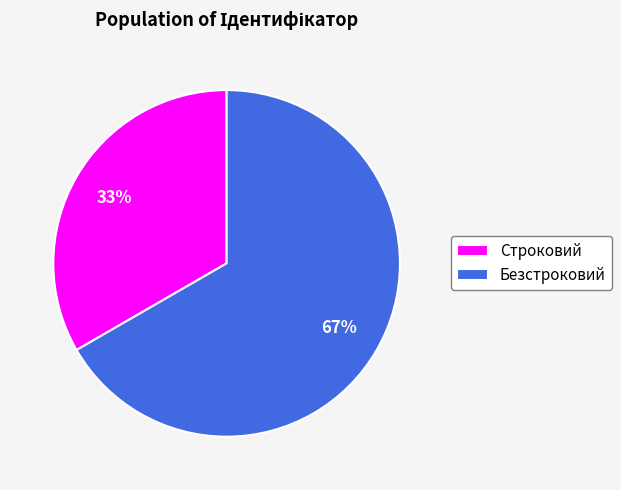

Is Строковий the majority of the pie?

No